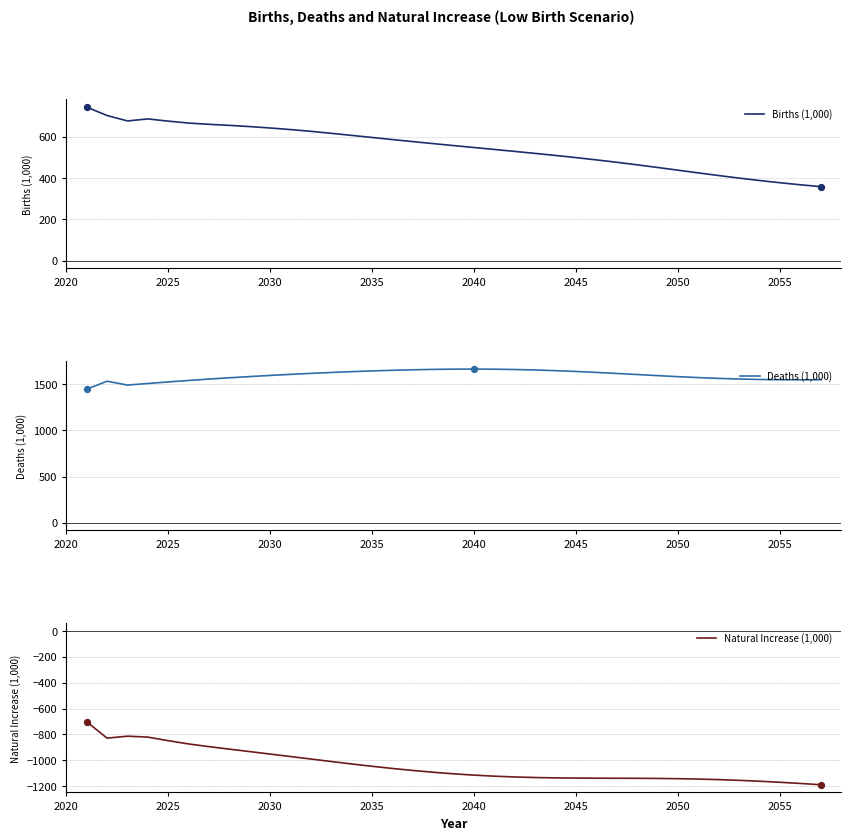

Which series has the largest total across all categories?

Deaths (1,000)